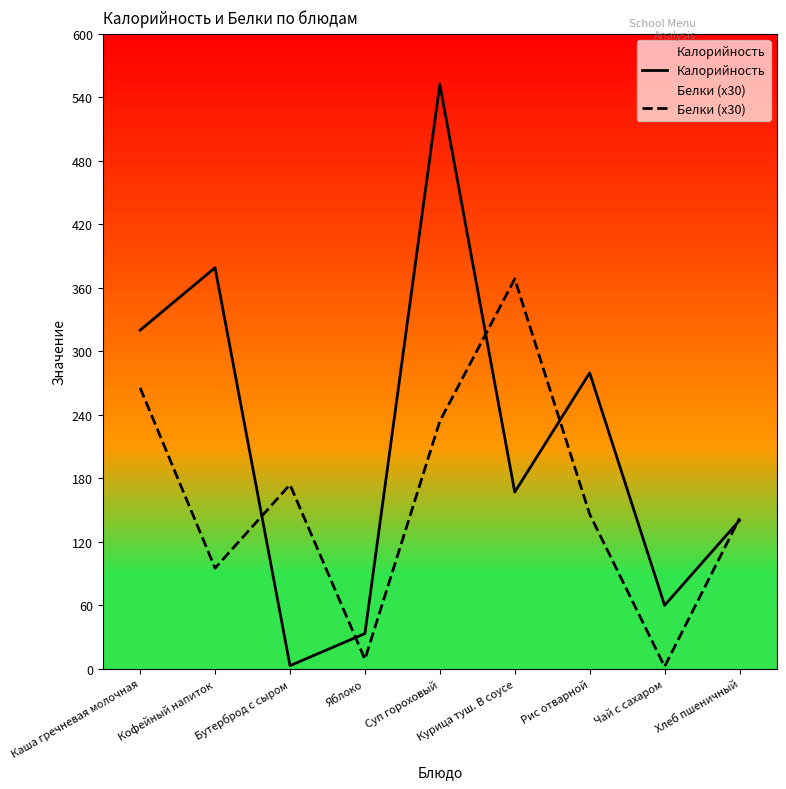

At which label does Белки (x30) reach its minimum?

Чай с сахаром